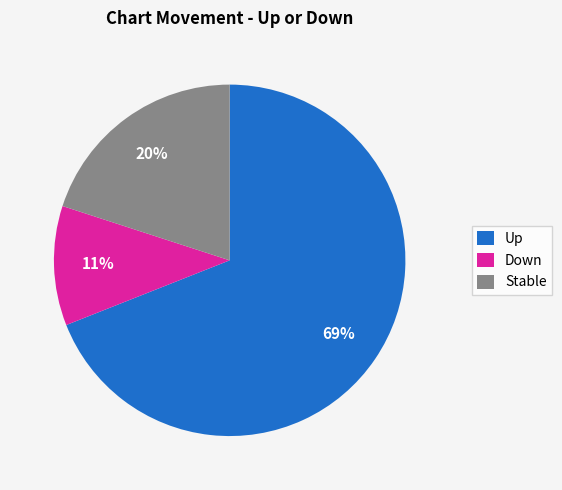

To the nearest percent, what percentage of the pie is Stable?

20%